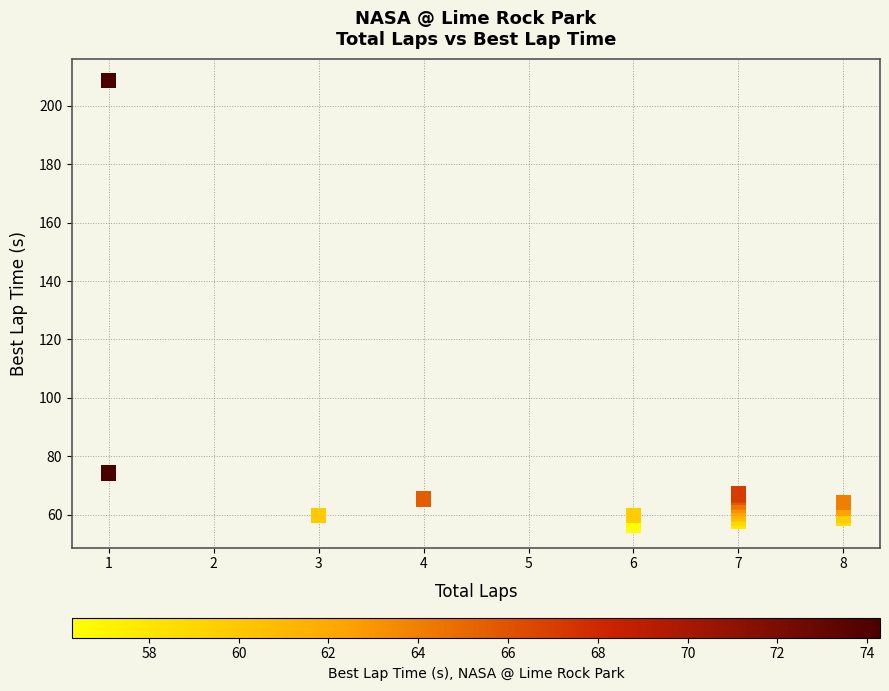

What Y value in the scatter plot is closest to 132?

74.3